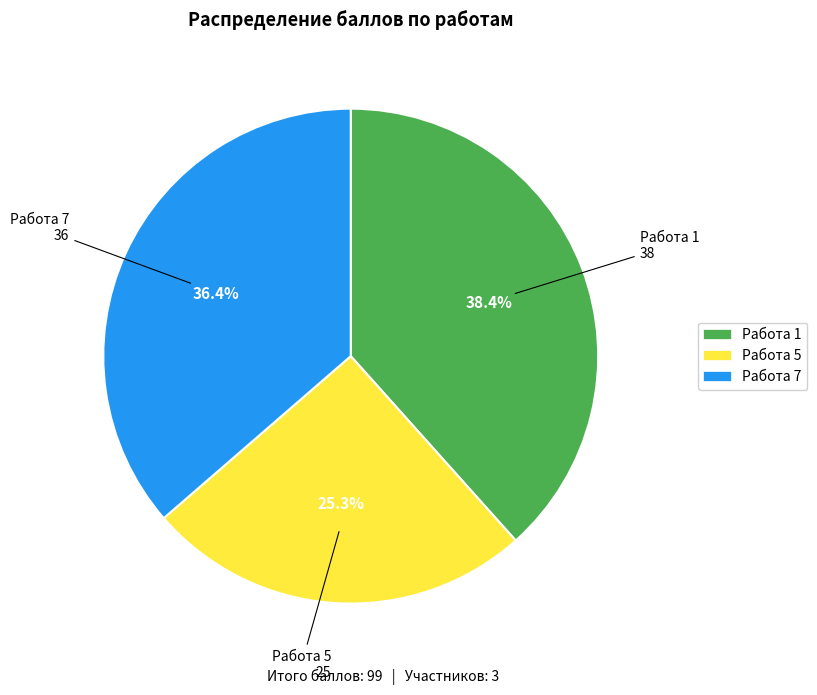

What percentage do Работа 5 and Работа 1 together represent?

63.6%